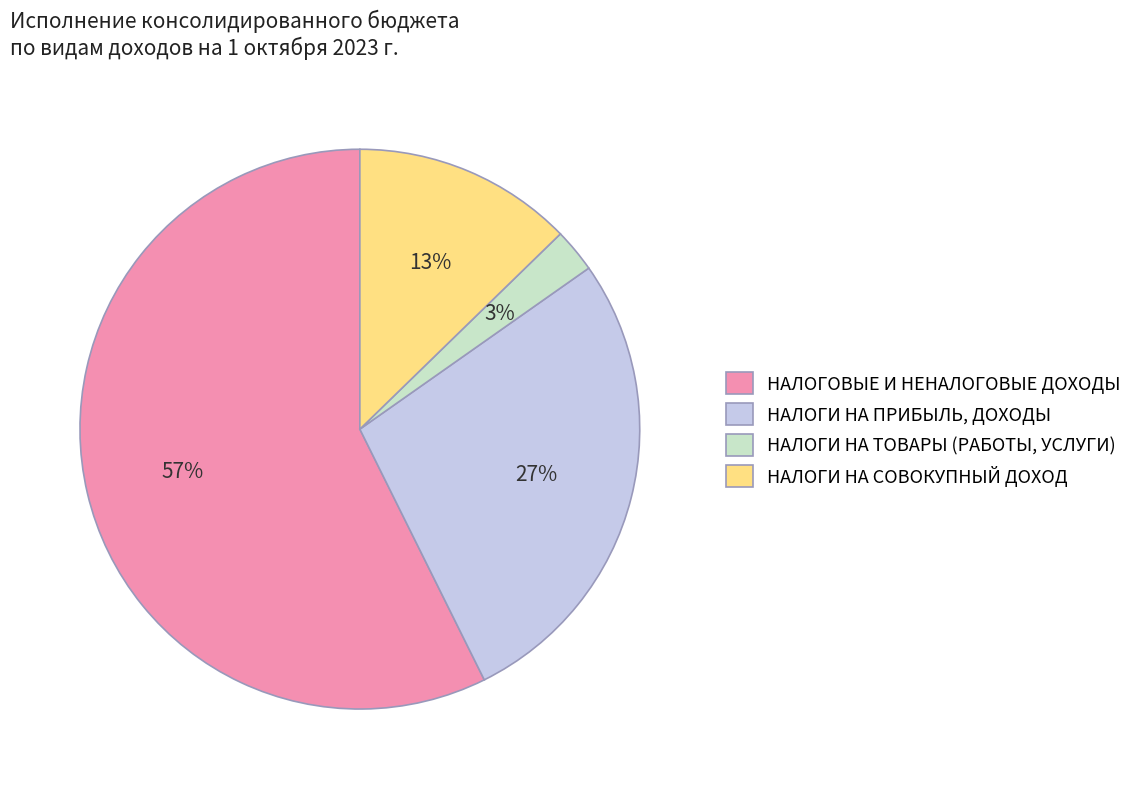

Which has a higher value, НАЛОГИ НА СОВОКУПНЫЙ ДОХОД or НАЛОГИ НА ТОВАРЫ (РАБОТЫ, УСЛУГИ)?

НАЛОГИ НА СОВОКУПНЫЙ ДОХОД